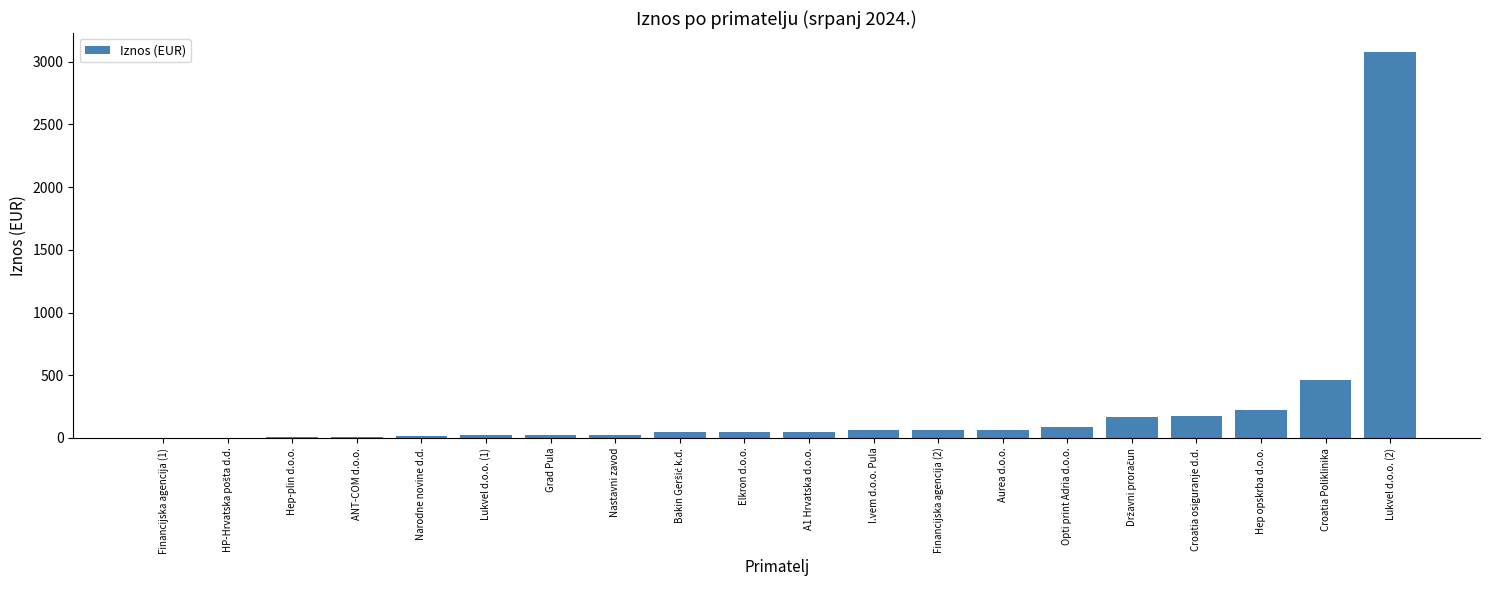

Where does the data first go above 50?

A1 Hrvatska d.o.o.